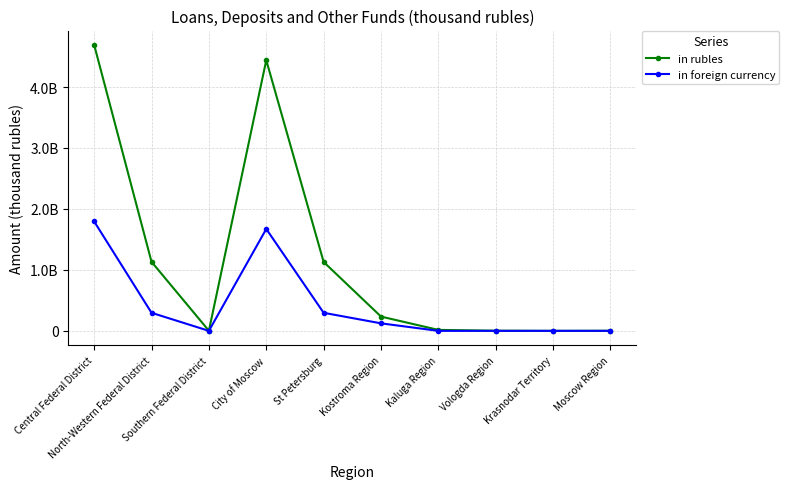

What are all the series names shown in the legend?

in rubles, in foreign currency